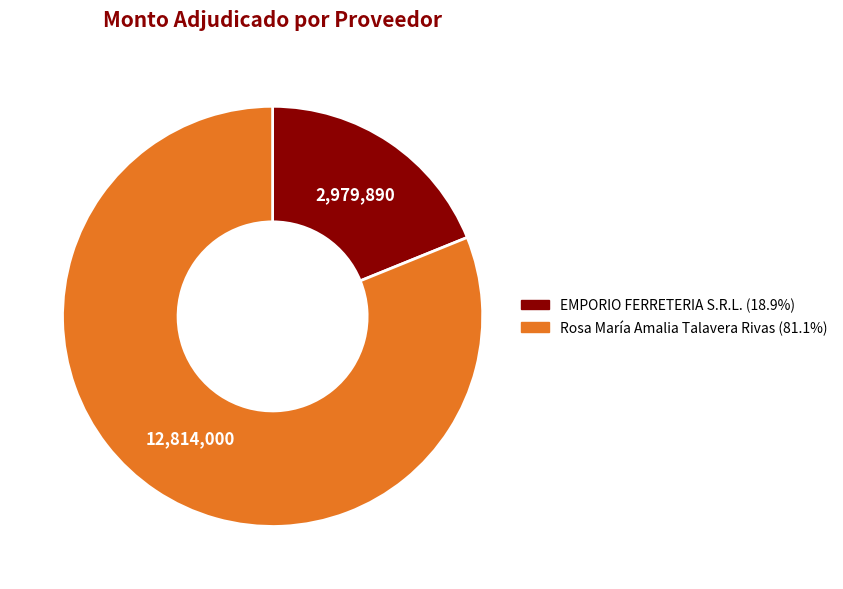

Does any single category account for the majority?

Yes